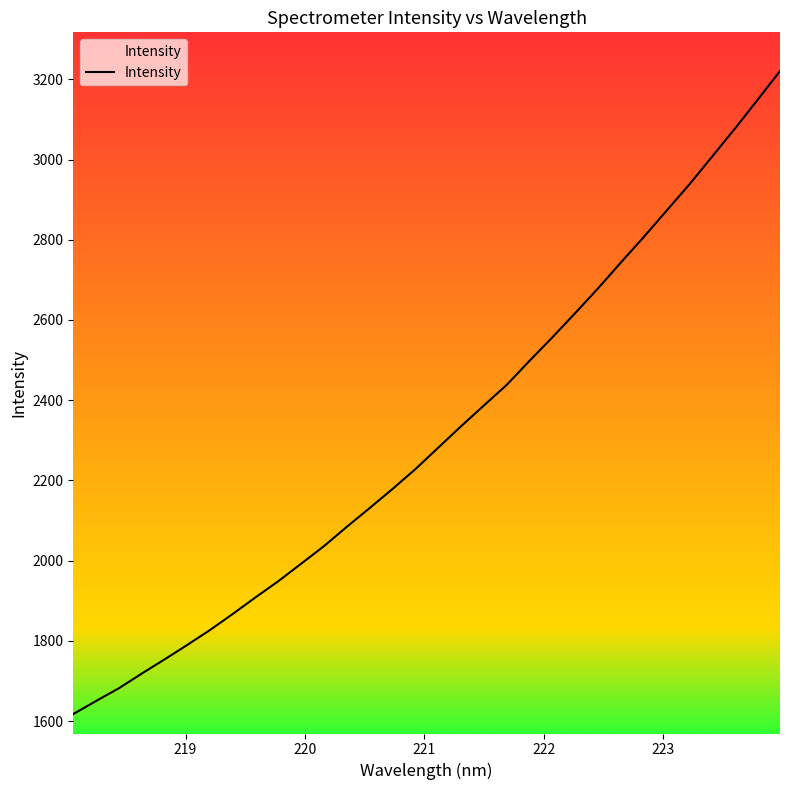

What is the smallest value displayed?

1617.5